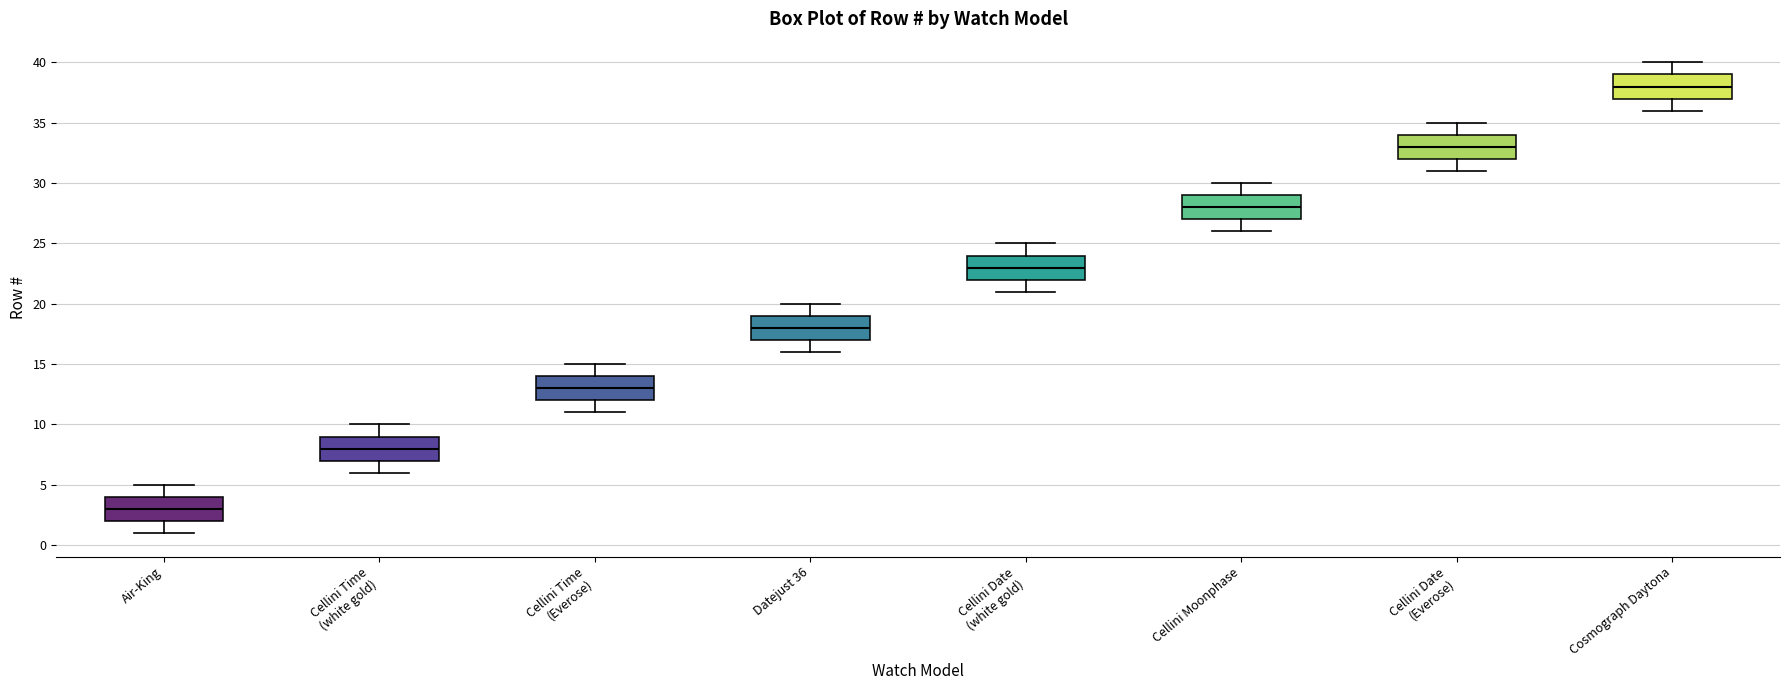

Reading left to right, transcribe this box plot: for each box, give where its median line is, the range the box spans, and where its two whiskers end, as read against the y-axis. The values are not printed on the chart, so give them approximately, as read against the axis.

Air-King: median 3, box 2 to 4, whiskers 1 to 5
Cellini Time (white gold): median 8, box 7 to 9, whiskers 6 to 10
Cellini Time (Everose): median 13, box 12 to 14, whiskers 11 to 15
Datejust 36: median 18, box 17 to 19, whiskers 16 to 20
Cellini Date (white gold): median 23, box 22 to 24, whiskers 21 to 25
Cellini Moonphase: median 28, box 27 to 29, whiskers 26 to 30
Cellini Date (Everose): median 33, box 32 to 34, whiskers 31 to 35
Cosmograph Daytona: median 38, box 37 to 39, whiskers 36 to 40